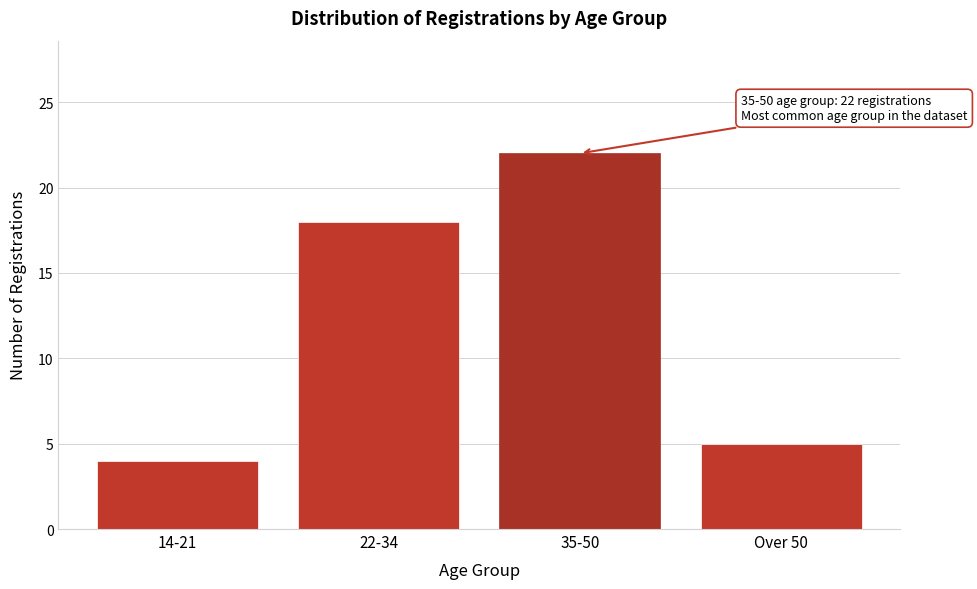

Reading left to right, extract all data points from this chart.

4	18	22	5